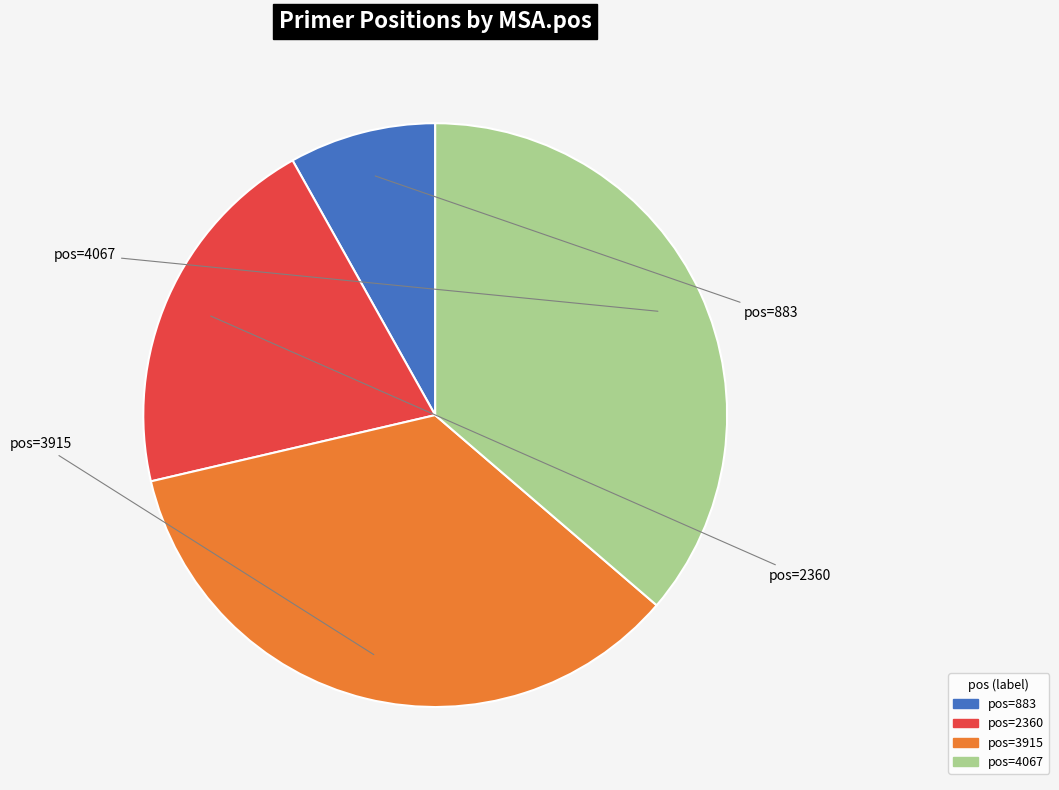

Does any single category account for the majority?

No